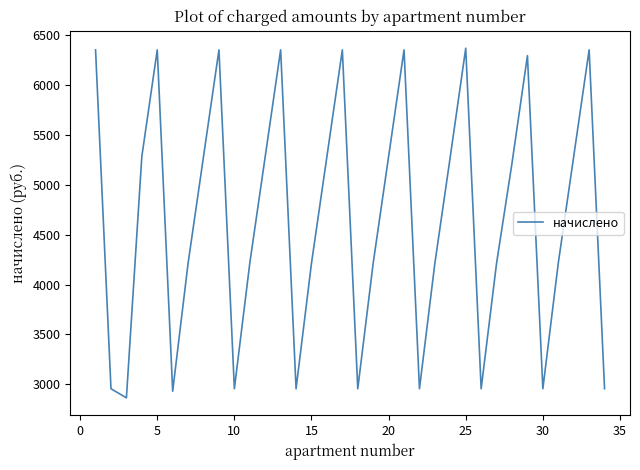

What is the greatest value displayed?

6367.3